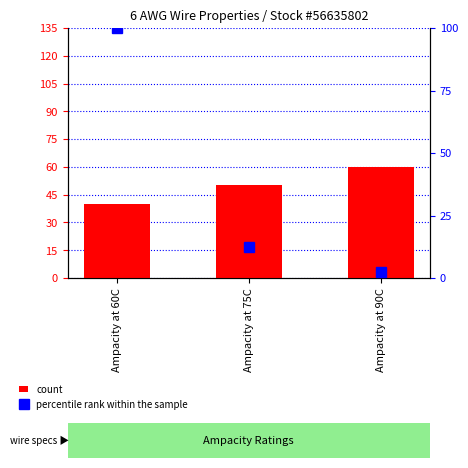

How many groups of bars are there?

3